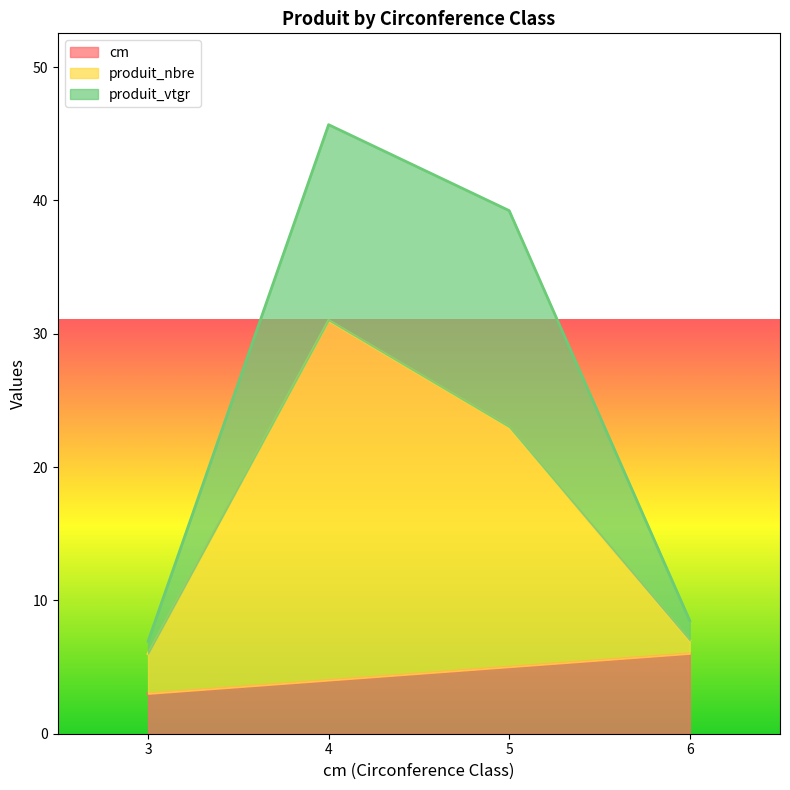

What is the highest value of the cm series?

6.0